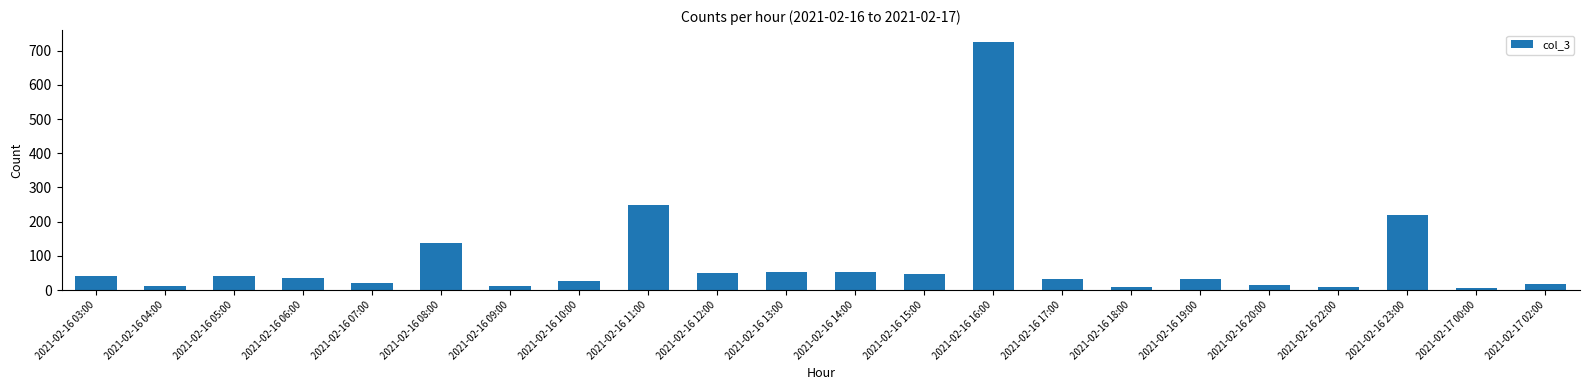

What is the label of the 16th bar from the left?

2021-02-16 18:00